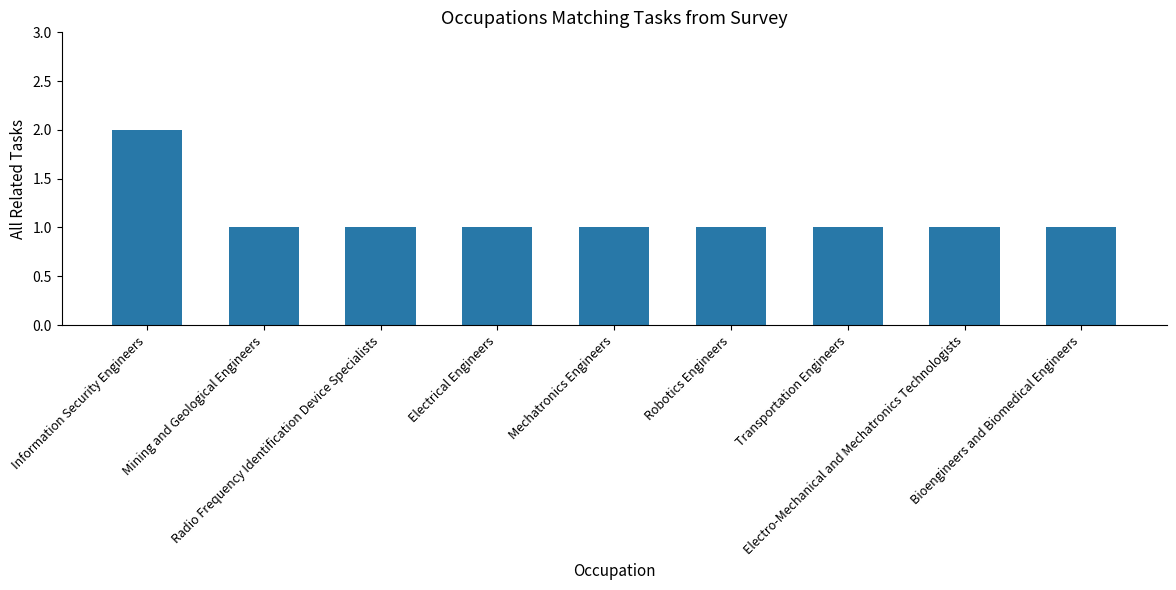

What is the maximum value shown in the chart?

2